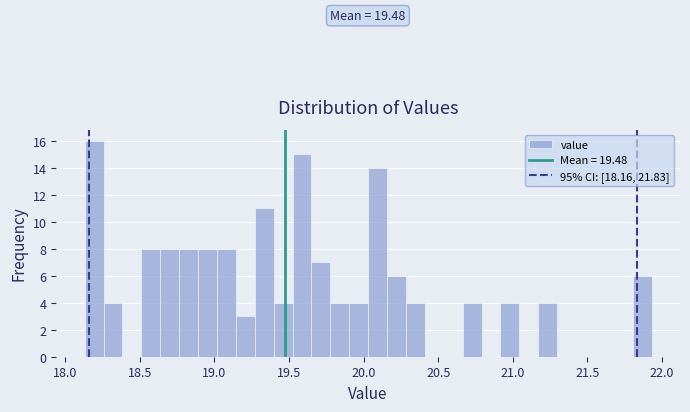

Around what value on the x-axis is the tallest bar? Give the approximate position of its centre, as read against the axis.

18.20